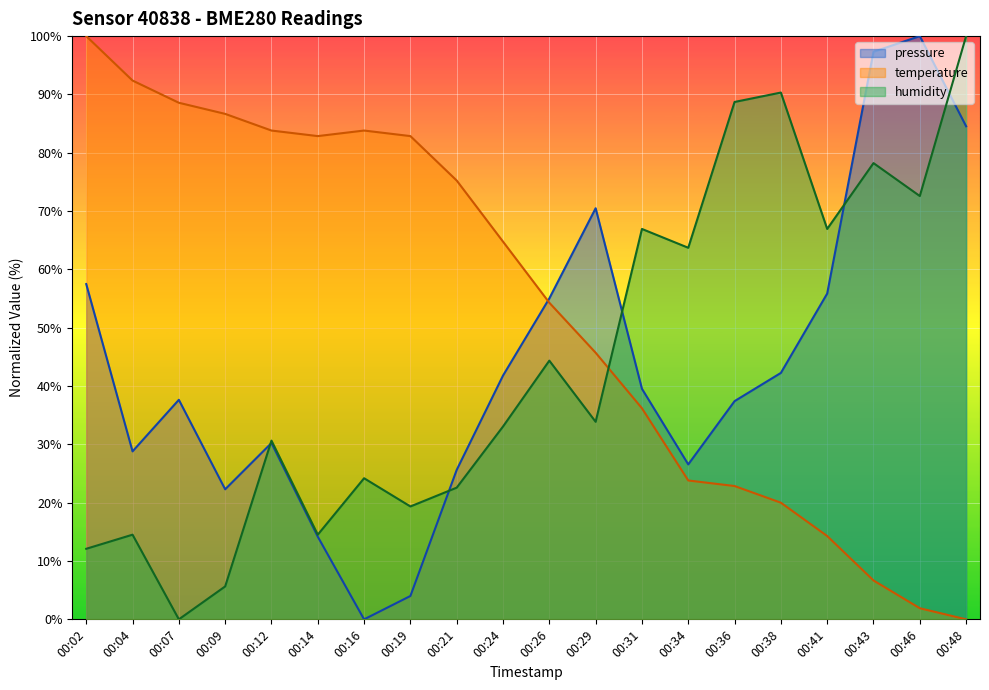

At which category is the sum across all series the highest?

00:48